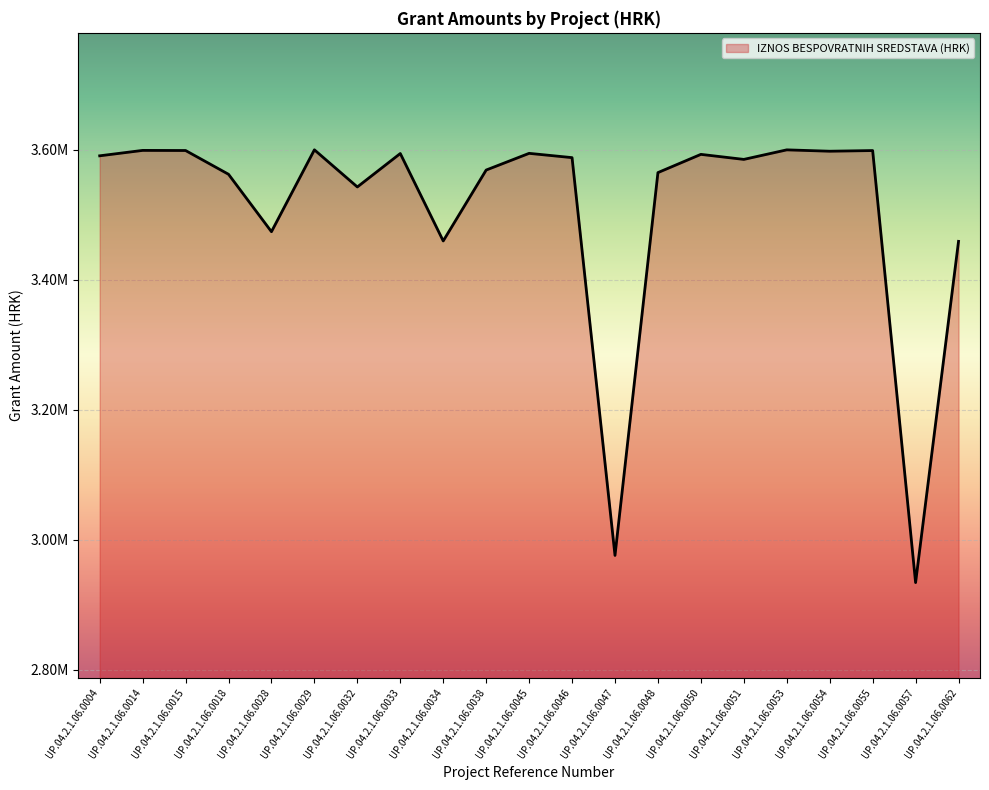

Read the value at UP.04.2.1.06.0062.

3459128.8